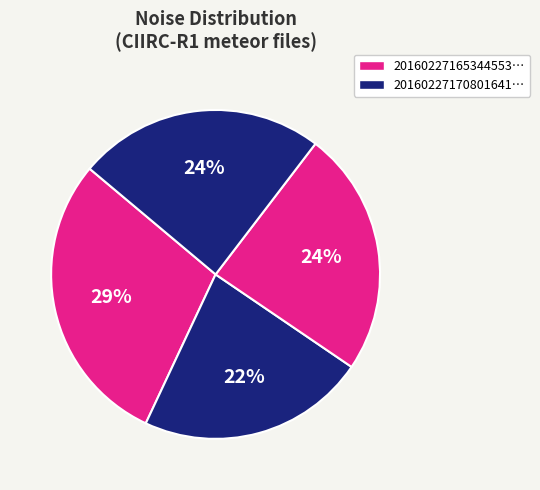

How many slices are in this pie chart?

4